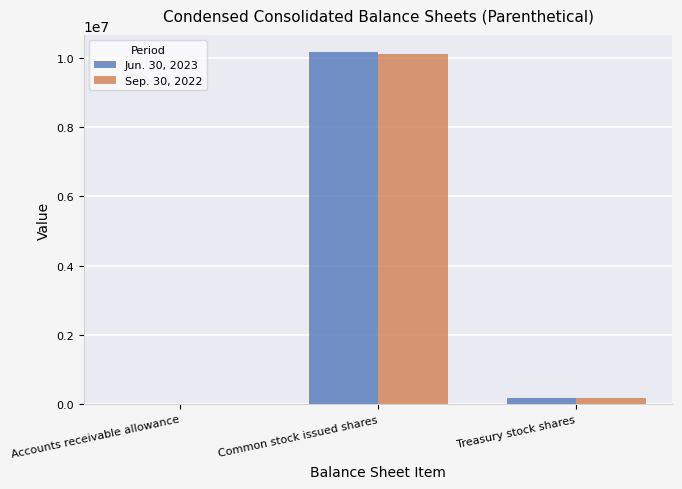

What is the average value of the Sep. 30, 2022 series?

3430906